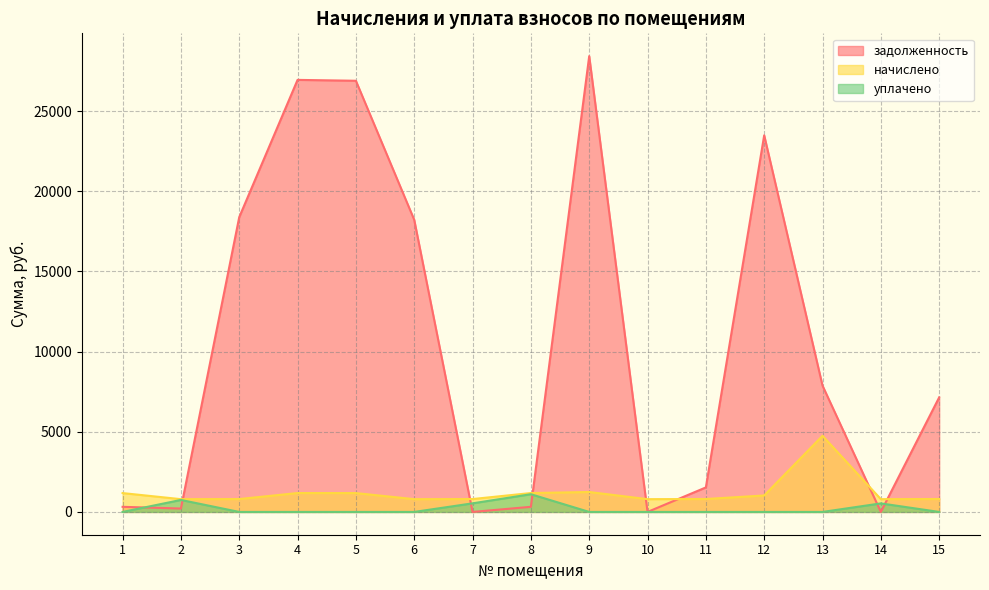

Between 1 and 2, which series saw the biggest shift?

уплачено